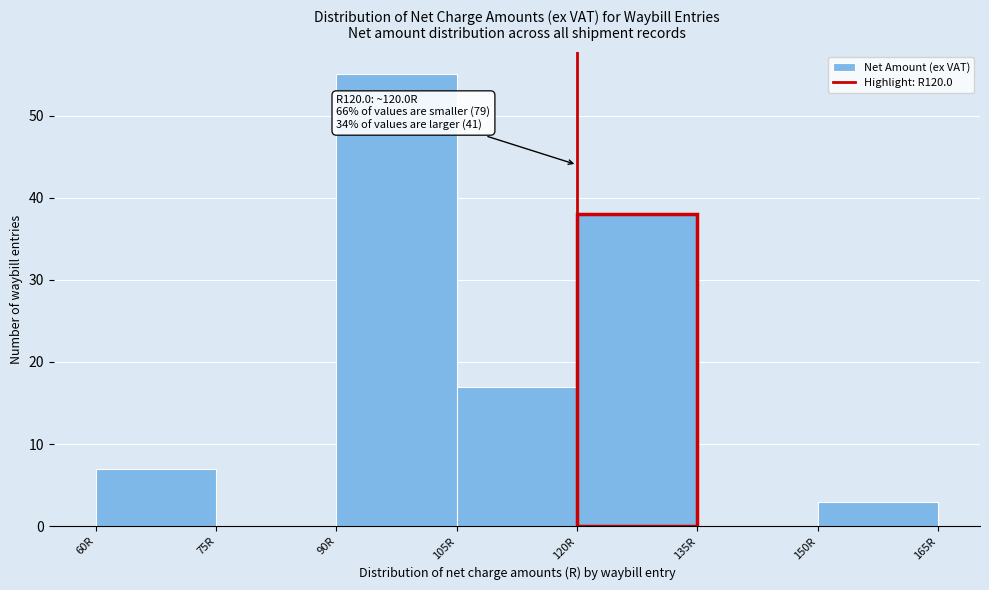

Which range on the x-axis has the tallest bar?

90 to 105